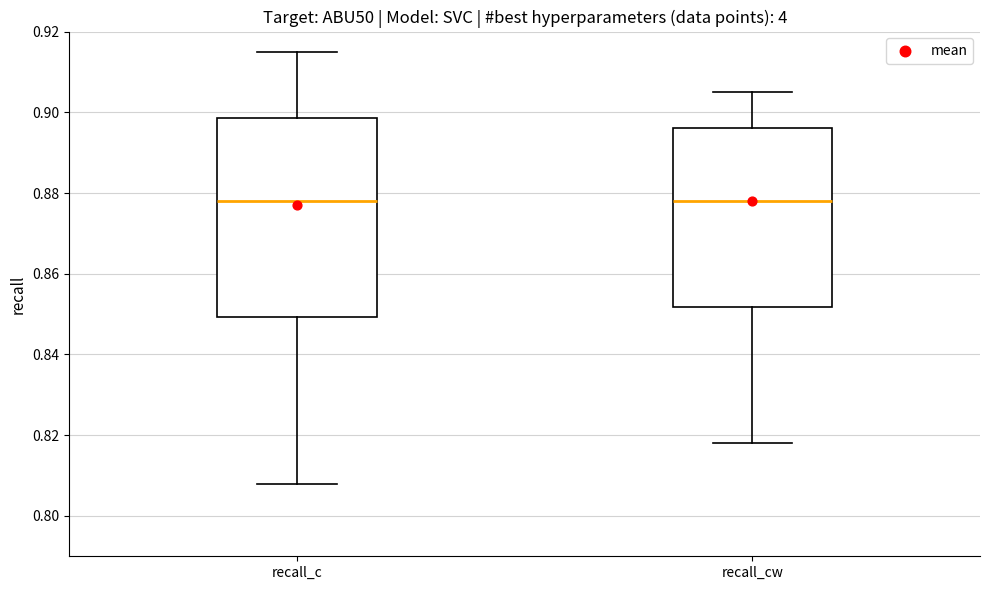

Where is the upper edge of the box for recall_c on the y-axis? The values are not printed on the chart, so give them approximately, as read against the axis.

0.898